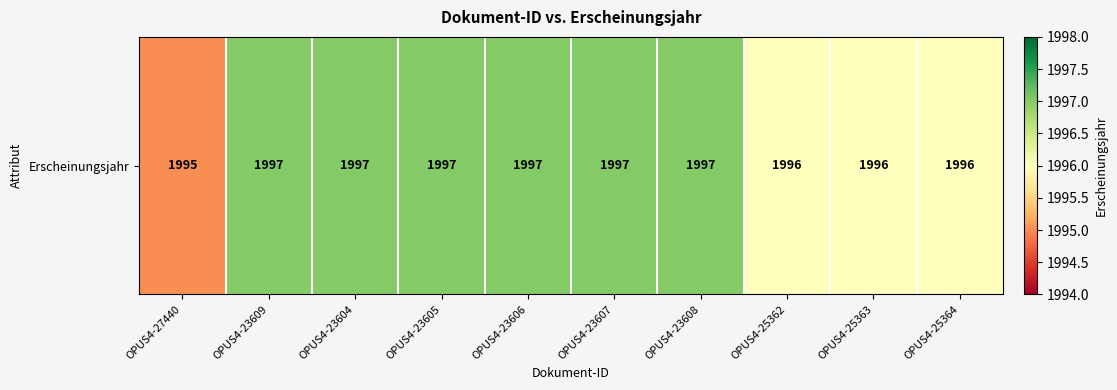

List the labels in order of value, smallest first.

OPUS4-27440, OPUS4-25362, OPUS4-25363, OPUS4-25364, OPUS4-23609, OPUS4-23604, OPUS4-23605, OPUS4-23606, OPUS4-23607, OPUS4-23608